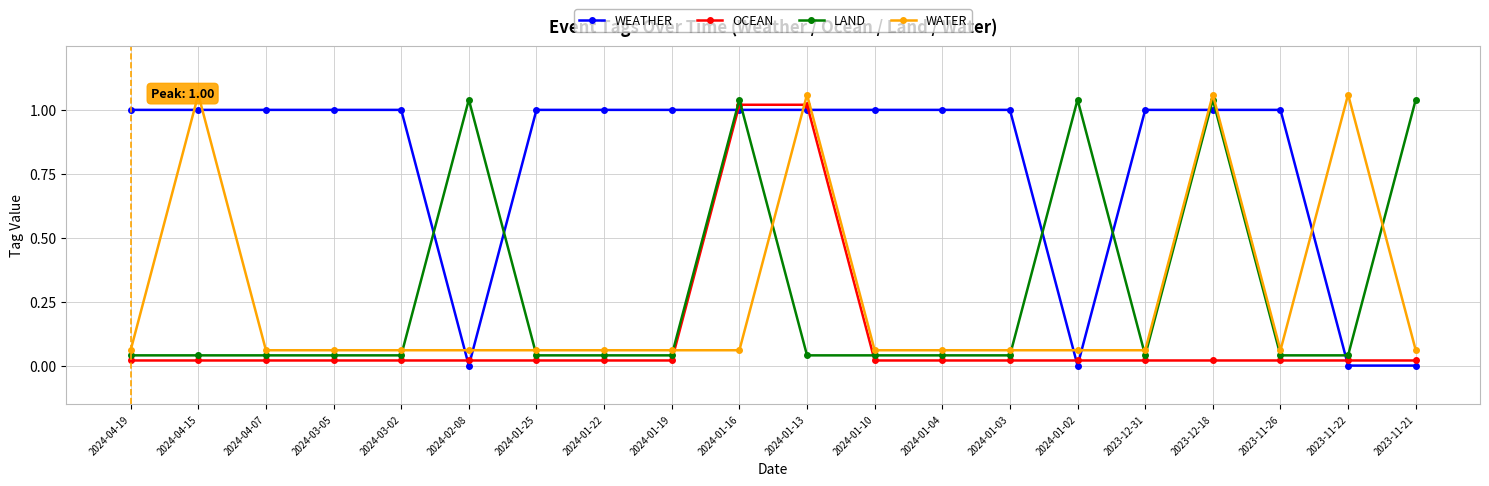

Is the value of OCEAN at 2024-01-02 greater than the value of WEATHER at 2024-01-22?

No